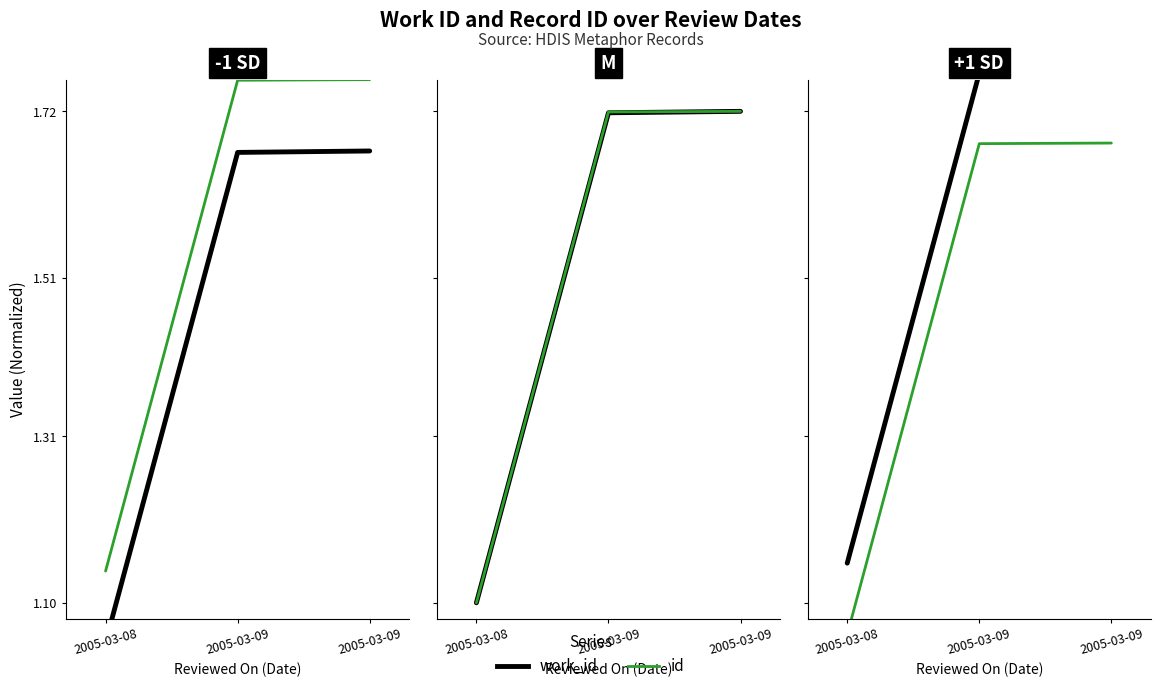

The value of id at 2005-03-09 is 1.7. True or false?

True